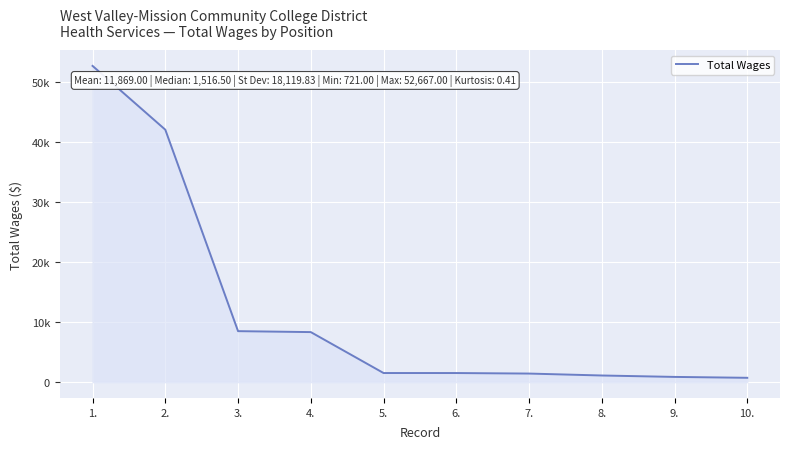

Is this an area chart (filled region under the line)?

Yes